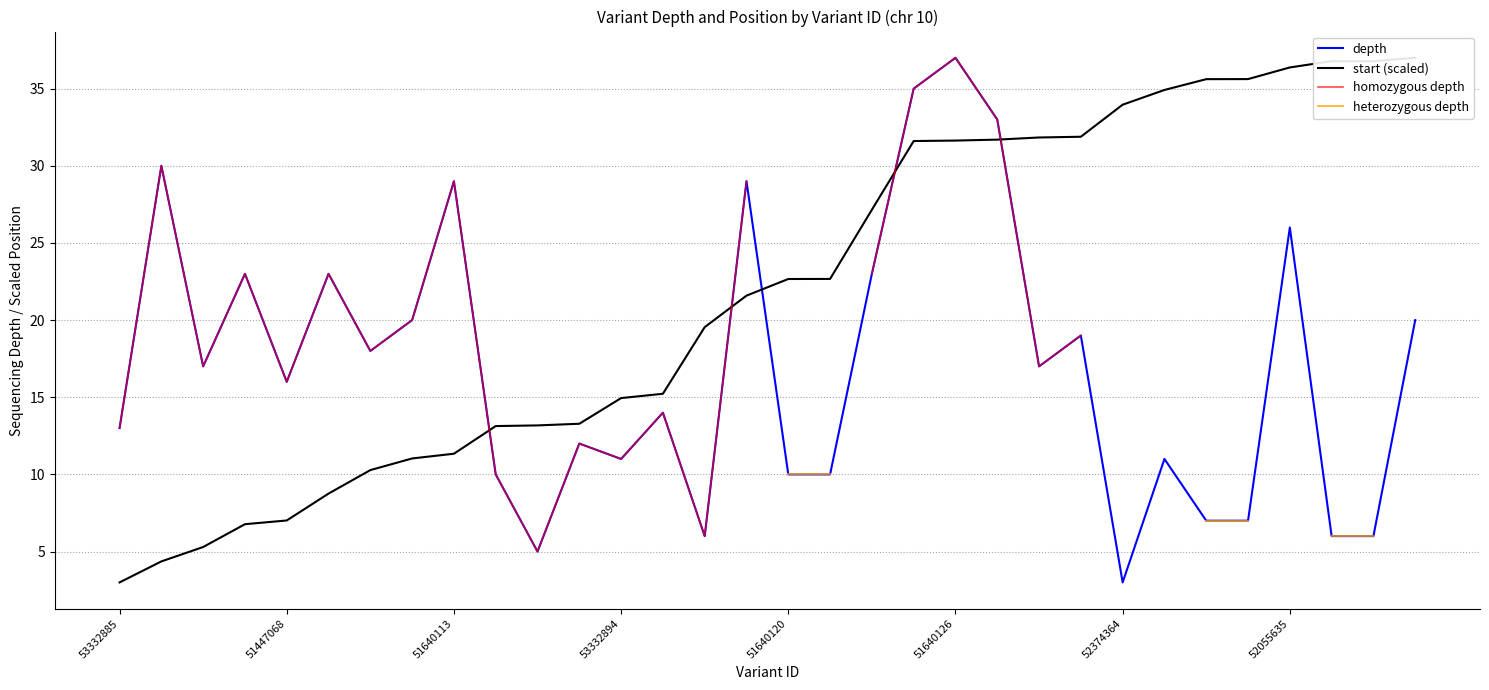

Is this an area chart (filled region under the line)?

No